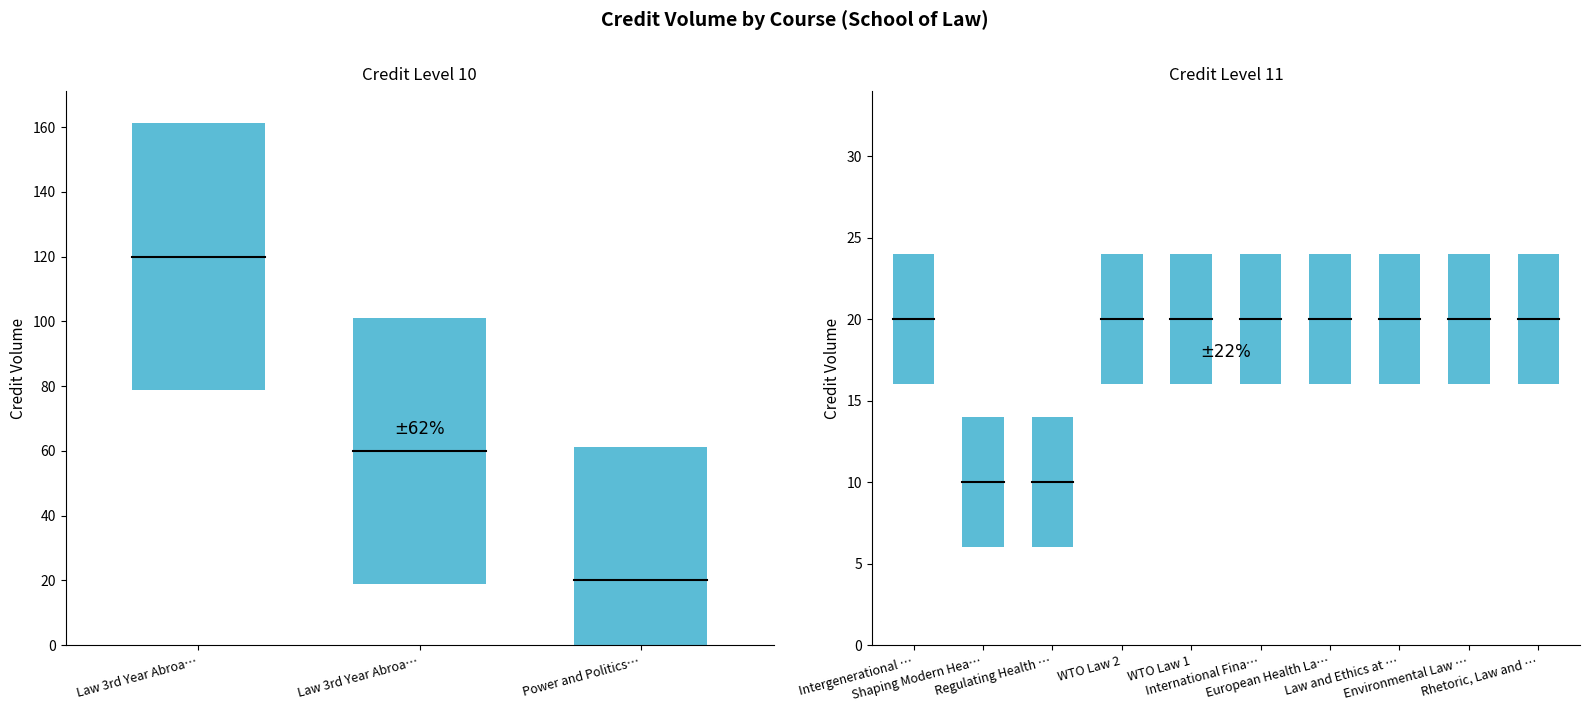

The chart shows a value of 20 at Intergenerational Transfer of Wealth. True or false?

True